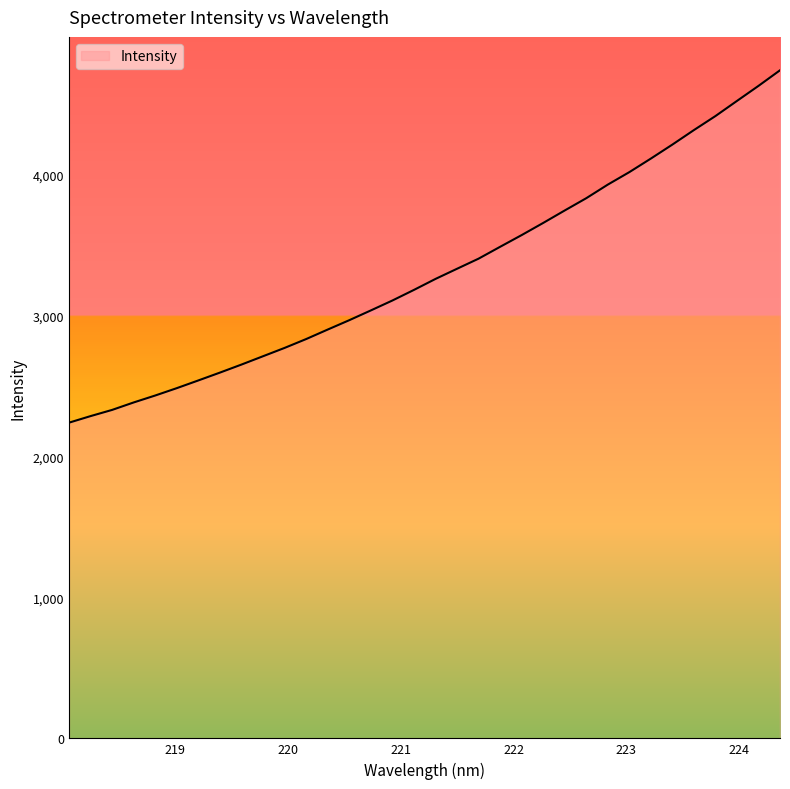

What is the smallest value displayed?

2238.9